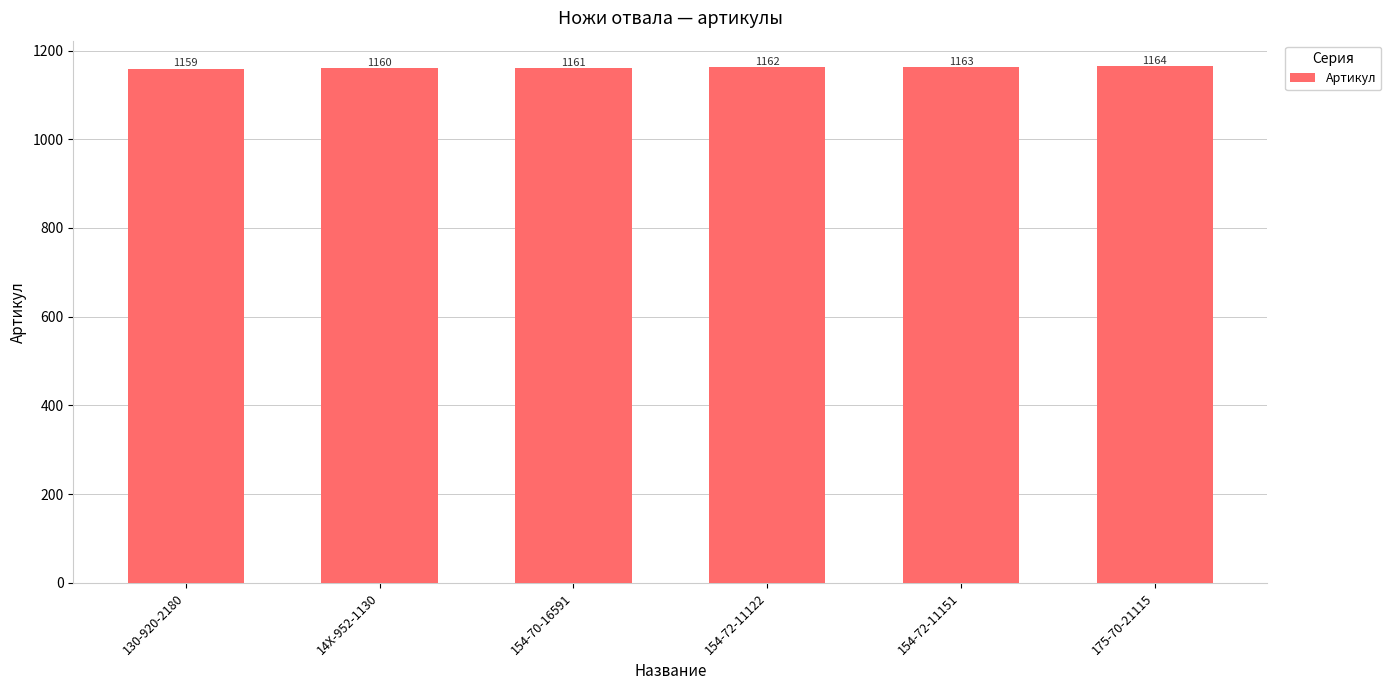

At which label is the value closest to 1161?

154-70-16591